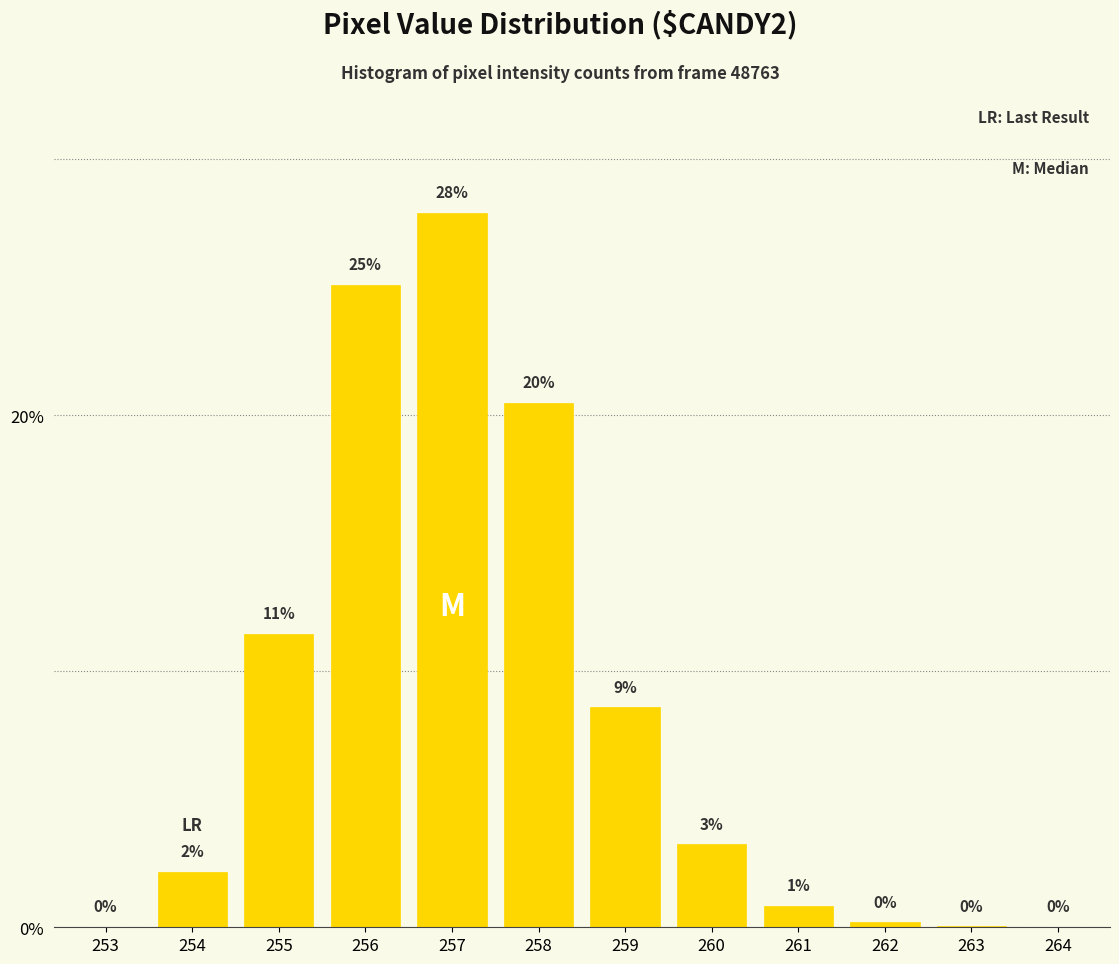

Which has a higher value, 263 or 257?

257